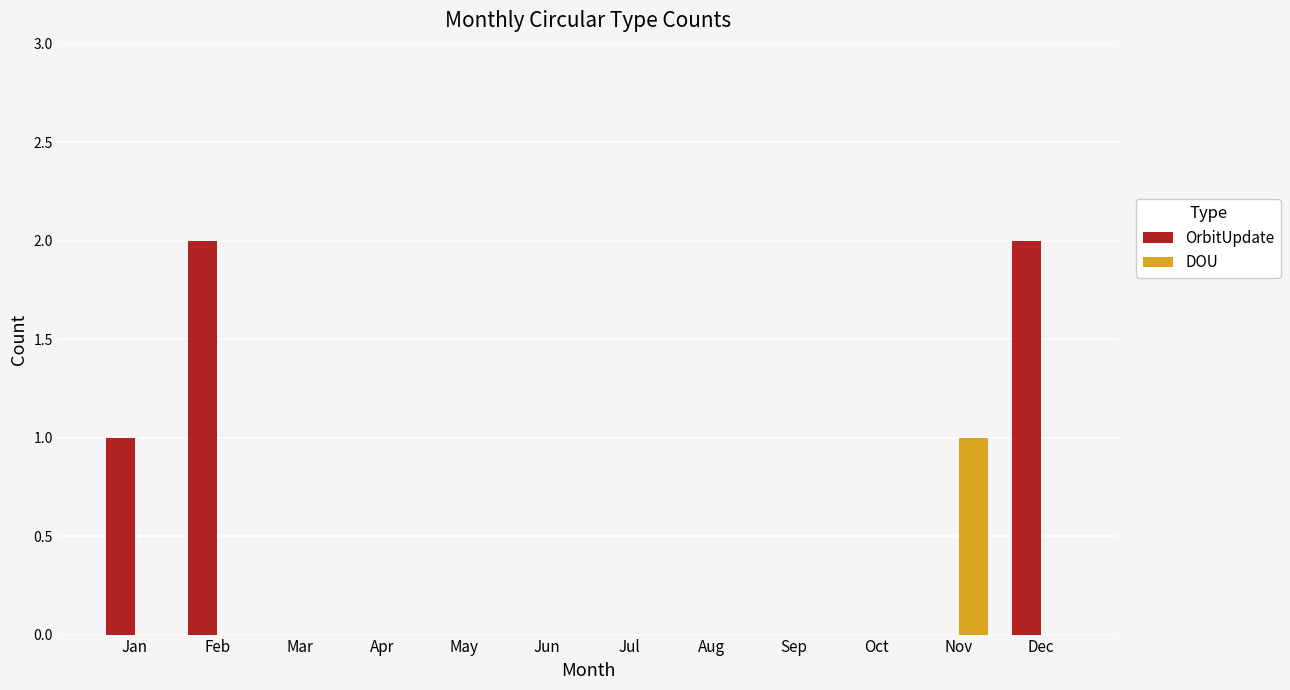

How many data points does each series have?

12